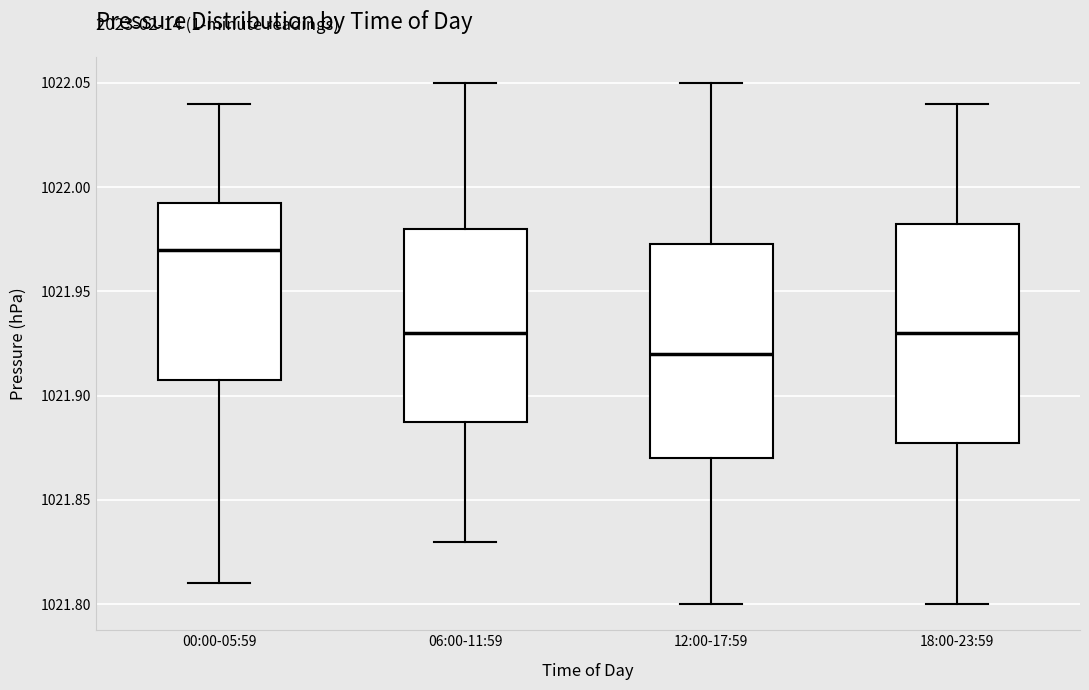

Where is the lower edge of the box for 00:00-05:59 on the y-axis? The values are not printed on the chart, so give them approximately, as read against the axis.

1021.910